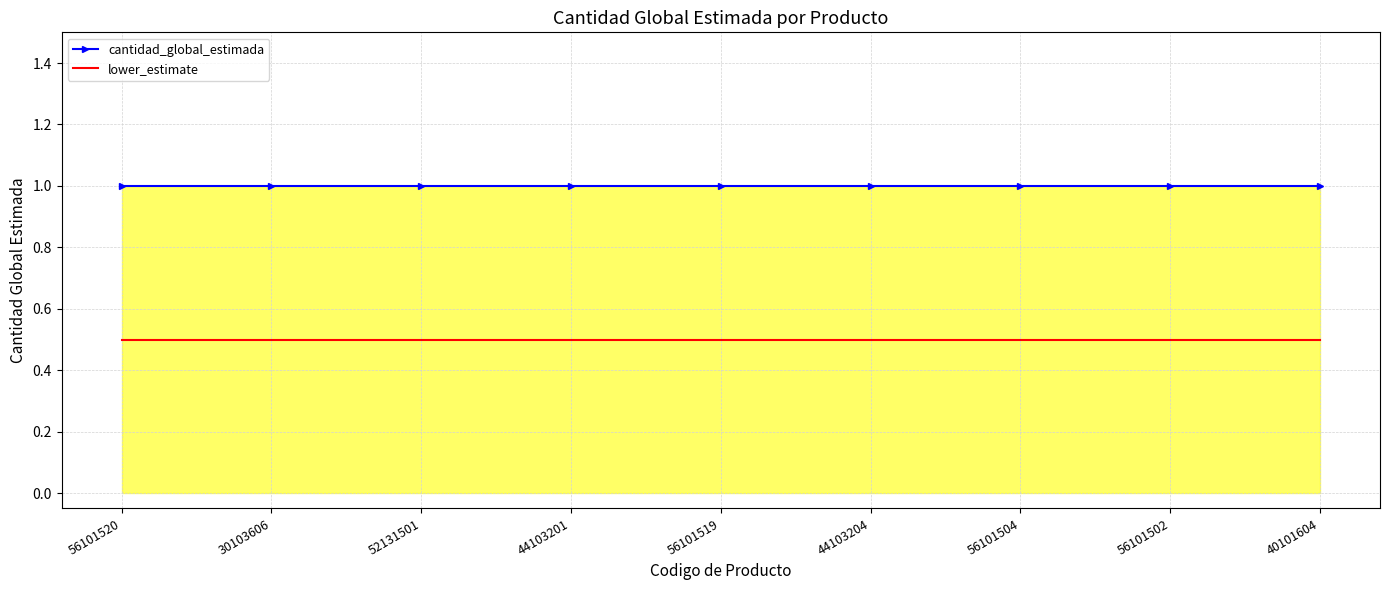

Read the cantidad_global_estimada value at 30103606.

1.0